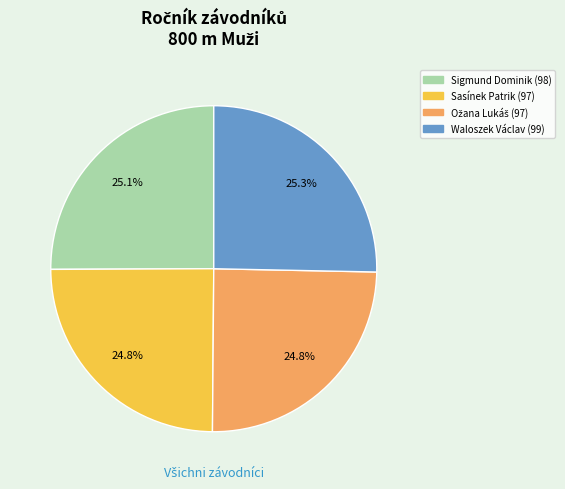

Does any single category account for the majority?

No